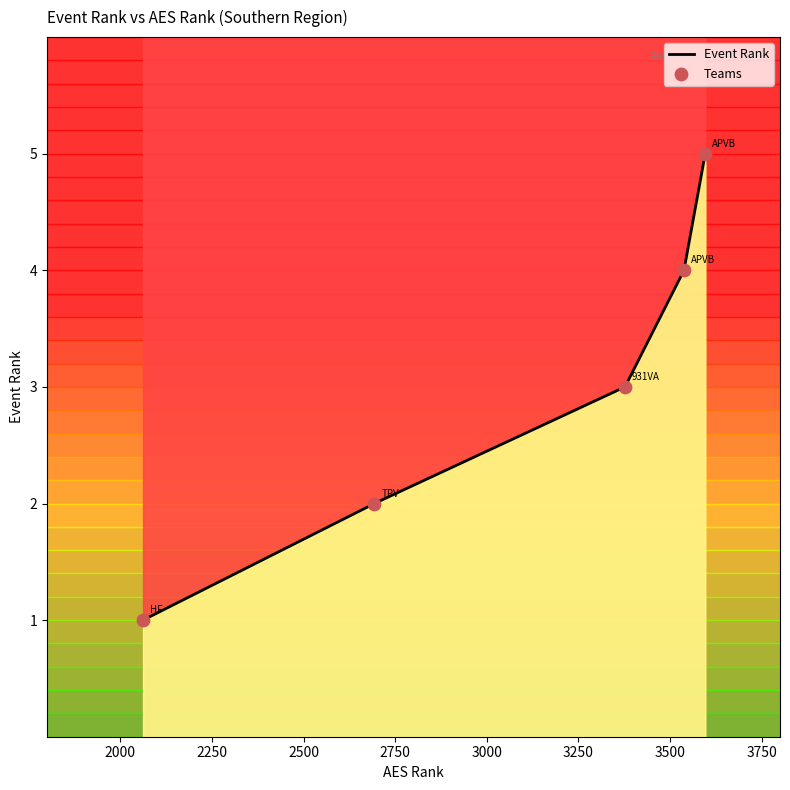

Which has a higher value, APVB 17 Red or 931VA 17-1?

APVB 17 Red